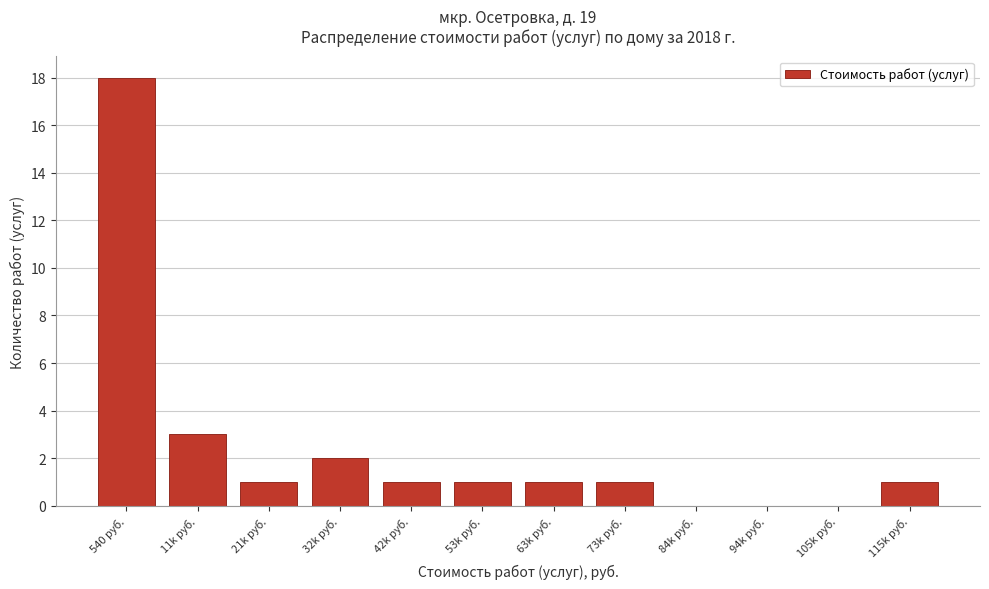

Reading left to right, transcribe all the data shown in this chart.

540 руб.=18	11k руб.=3	21k руб.=1	32k руб.=2	42k руб.=1	53k руб.=1	63k руб.=1	73k руб.=1	84k руб.=0	94k руб.=0	105k руб.=0	115k руб.=1